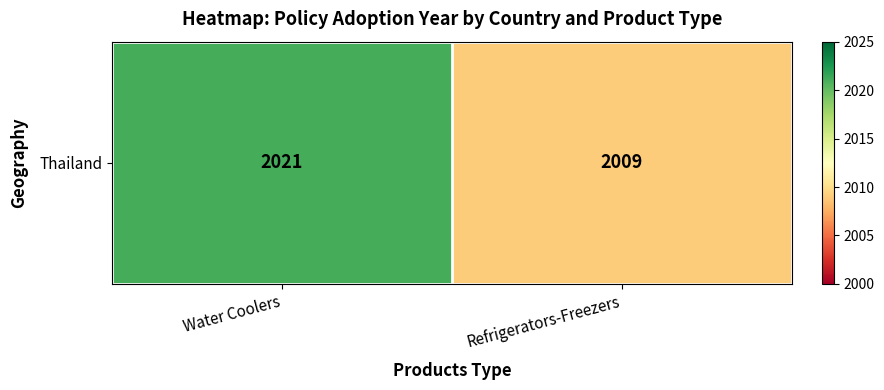

At which label is the value closest to 2015?

Water Coolers